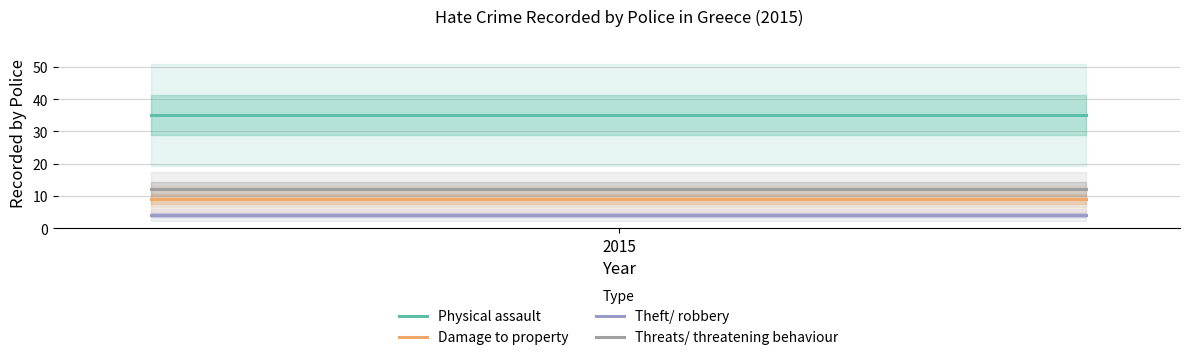

List the series in order of their peak value, lowest first.

Theft/ robbery, Damage to property, Threats/ threatening behaviour, Physical assault